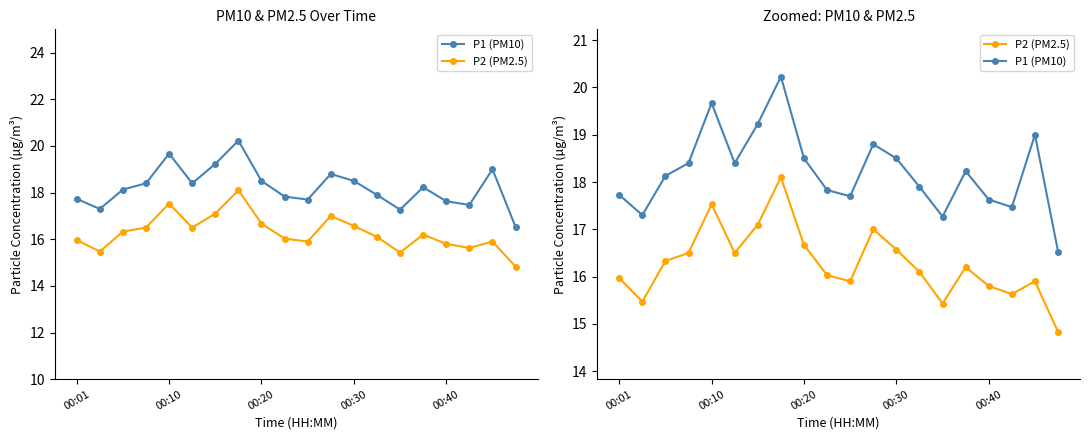

What is the minimum value shown in the chart?

14.8